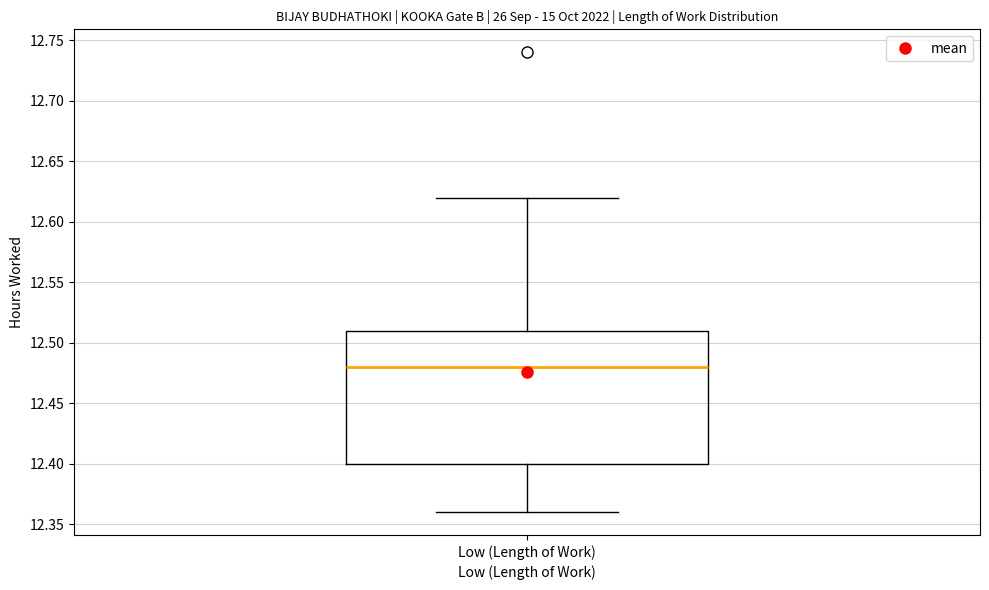

Where does the upper whisker of the box for Low (Length of Work) end on the y-axis? The values are not printed on the chart, so give them approximately, as read against the axis.

12.62